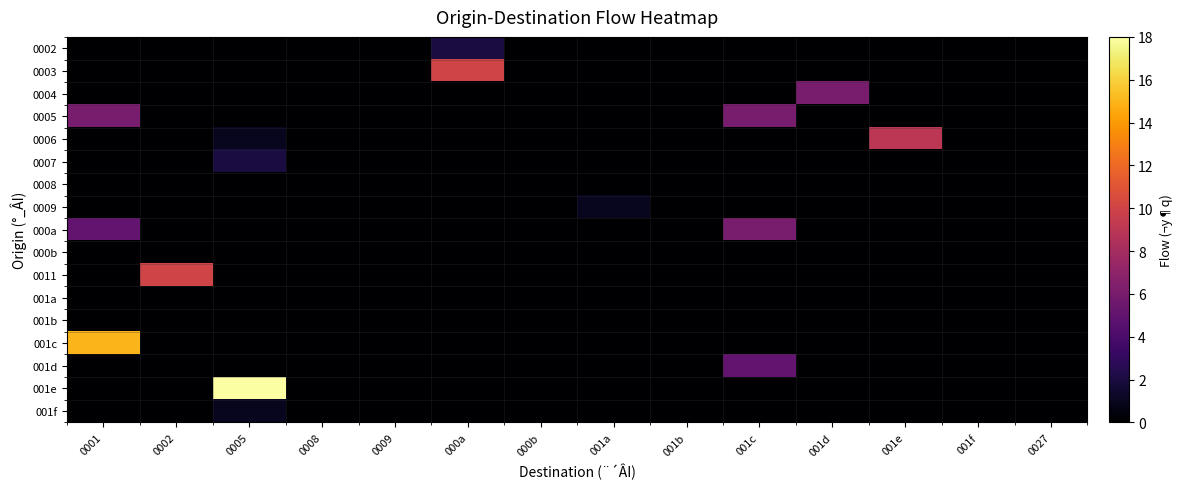

How many categories are shown in the chart?

14